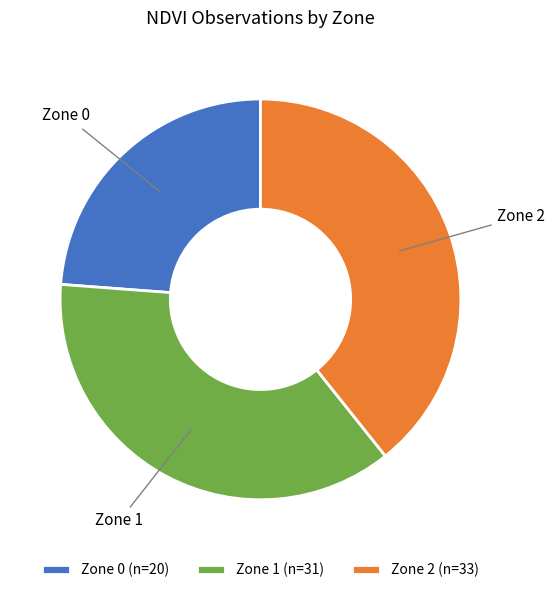

True or false: Zone 2 accounts for 39% of the total.

True